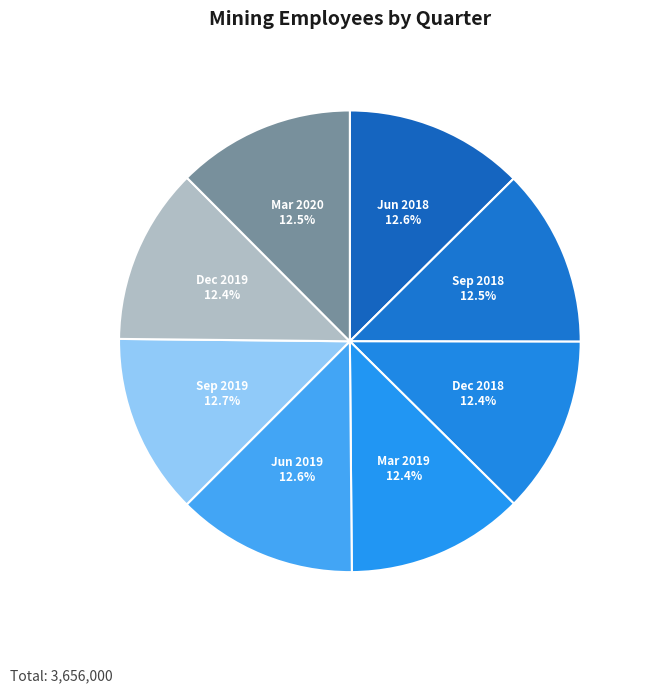

How many slices are in this pie chart?

8